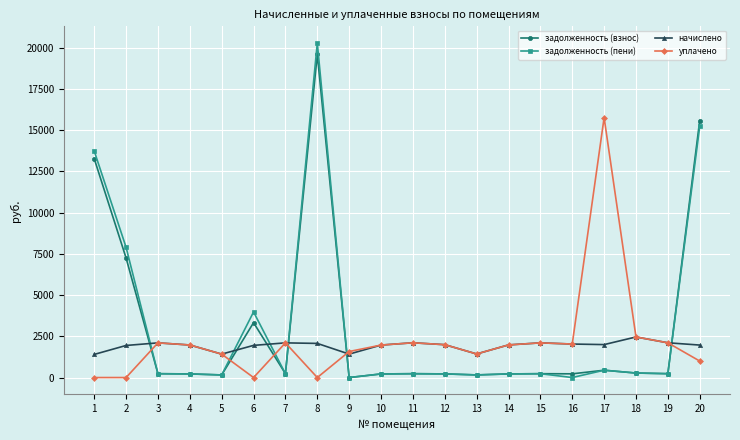

True or false: уплачено and задолженность (взнос) intersect in this chart.

True